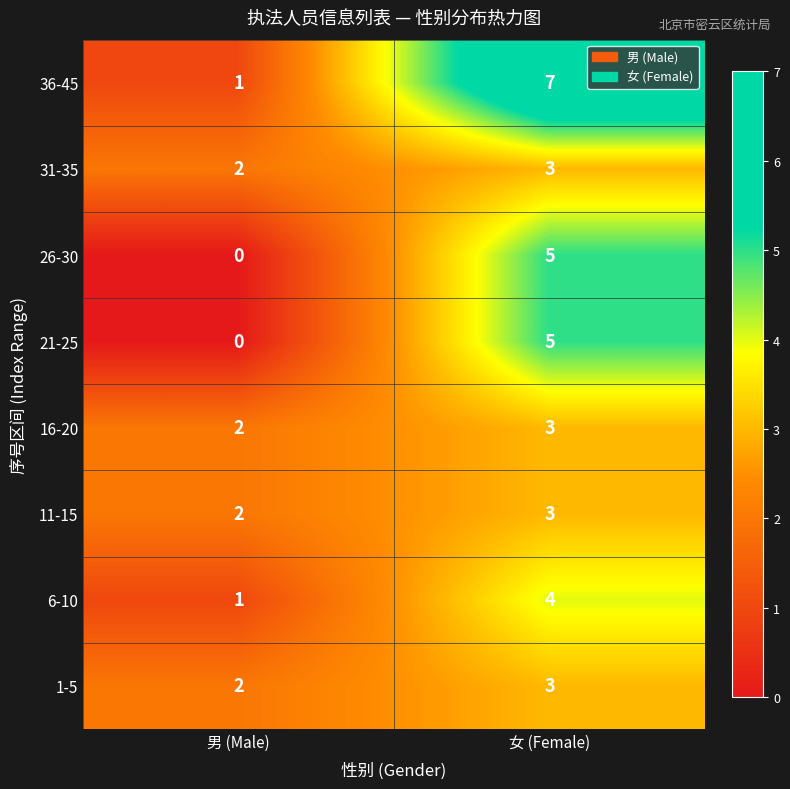

Reading left to right, list all the values displayed in this chart.

36-45: 男 (Male)=1	女 (Female)=7
31-35: 男 (Male)=2	女 (Female)=3
26-30: 男 (Male)=0	女 (Female)=5
21-25: 男 (Male)=0	女 (Female)=5
16-20: 男 (Male)=2	女 (Female)=3
11-15: 男 (Male)=2	女 (Female)=3
6-10: 男 (Male)=1	女 (Female)=4
1-5: 男 (Male)=2	女 (Female)=3